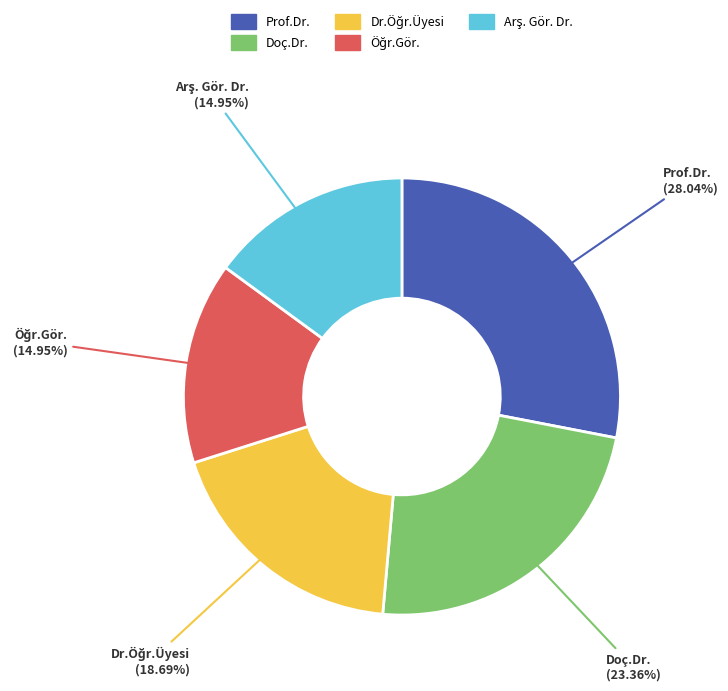

Which category has the biggest portion of the pie?

Prof.Dr.